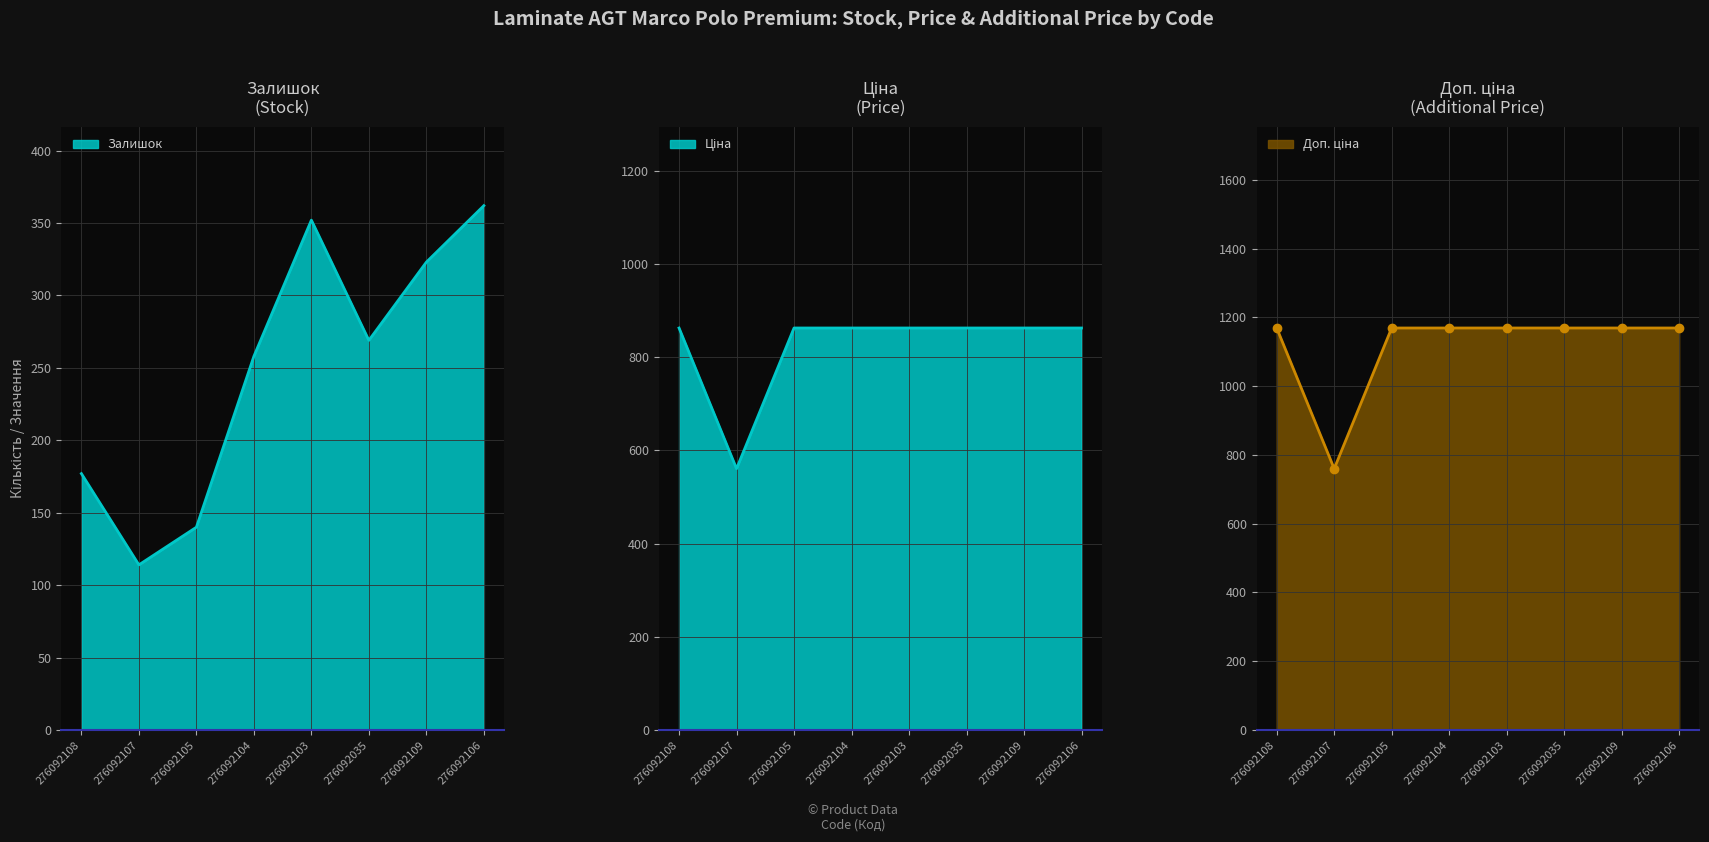

At which category does the chart reach its minimum across all series?

276092107